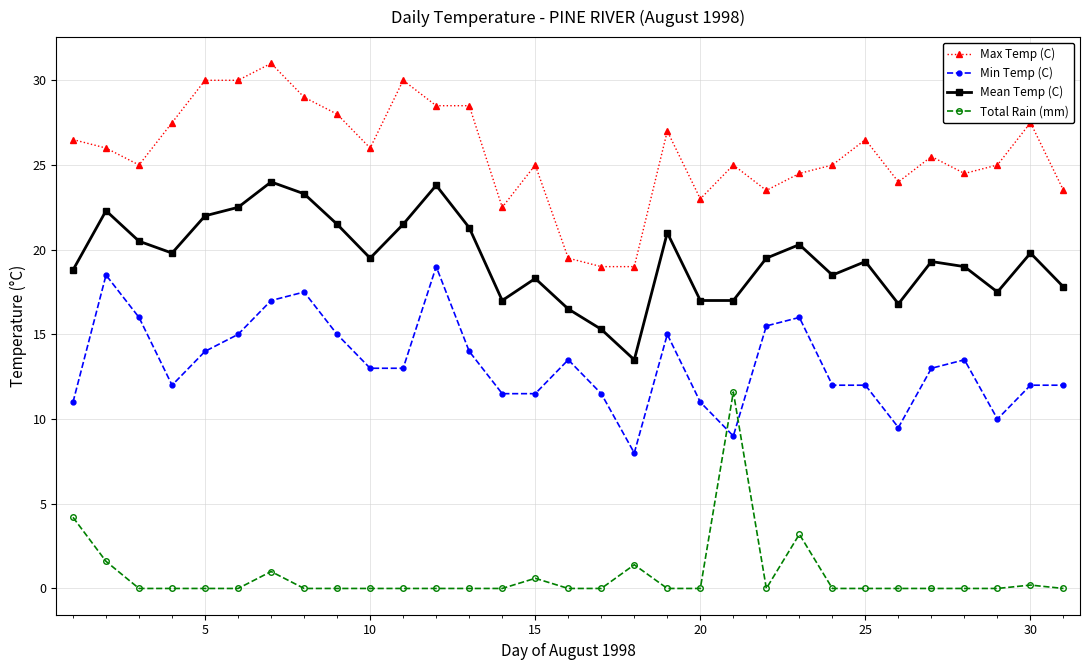

What is the lowest value of the Min Temp (C) series?

8.0